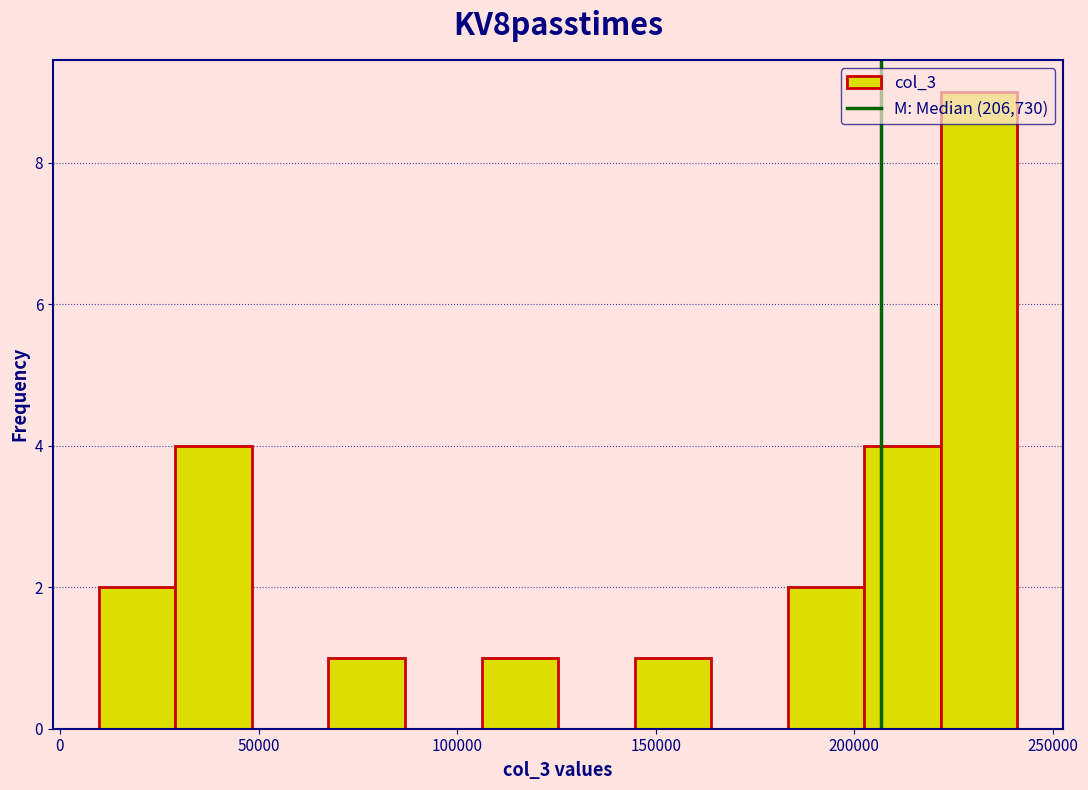

Around what value on the x-axis is the tallest bar? Give the approximate position of its centre, as read against the axis.

230000